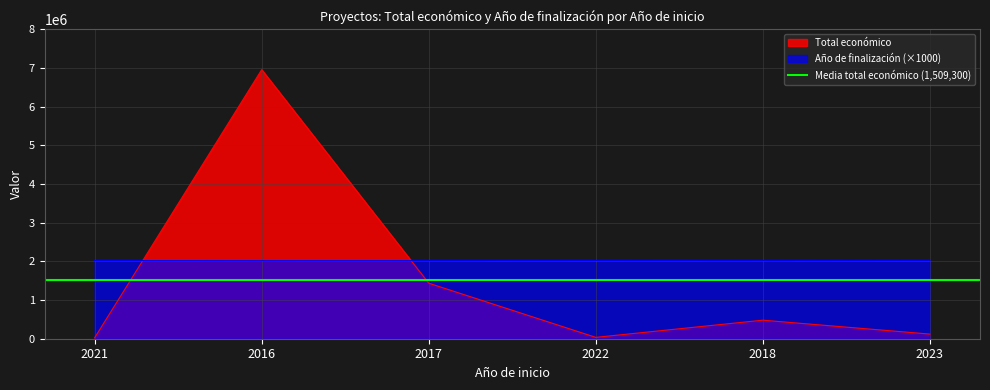

Which series has the largest range (max minus min)?

Total económico